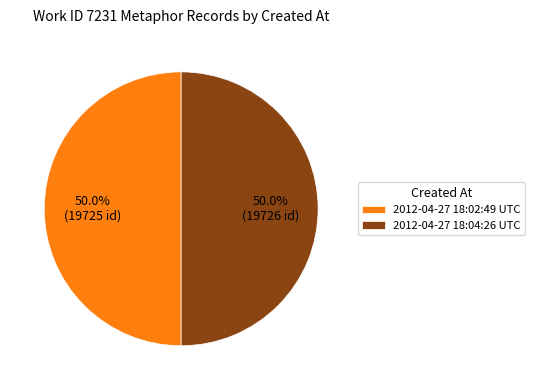

How many slices are in this pie chart?

2